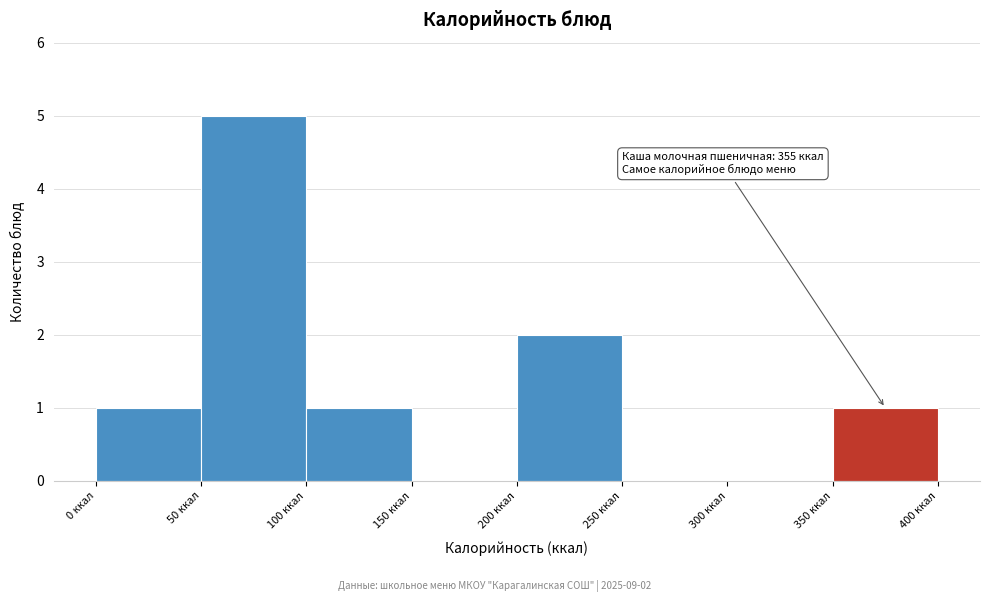

Which range on the x-axis has the tallest bar?

50 to 100